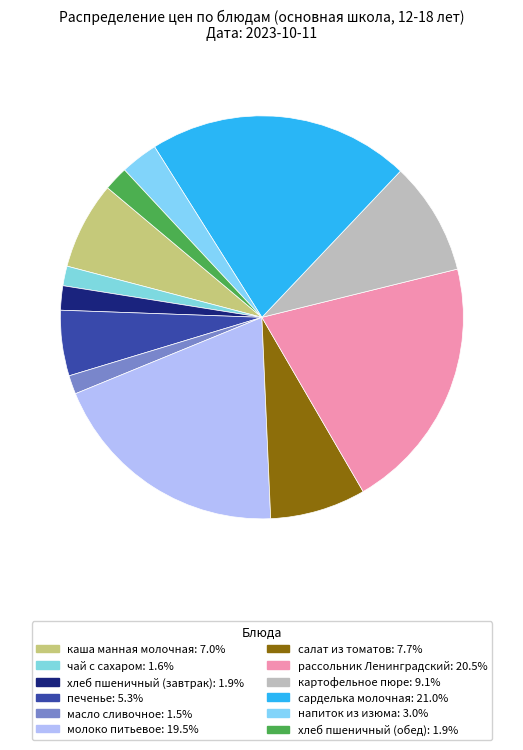

How many segments does this pie chart have?

12